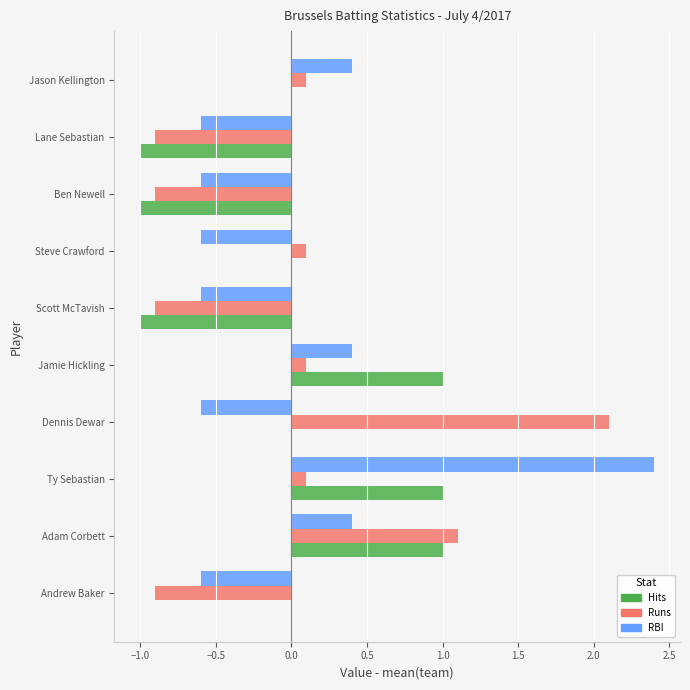

Is the value of Hits at Ty Sebastian greater than the value of Runs at Scott McTavish?

Yes